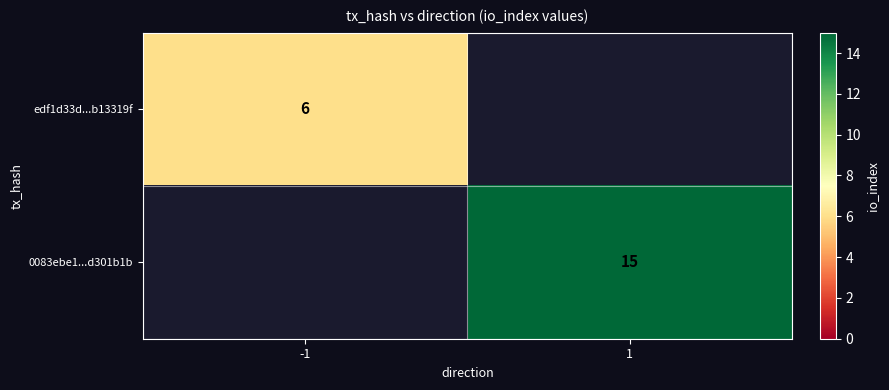

Is the value of edf1d33d...b13319f at -1 greater than the value of 0083ebe1...d301b1b at 1?

No